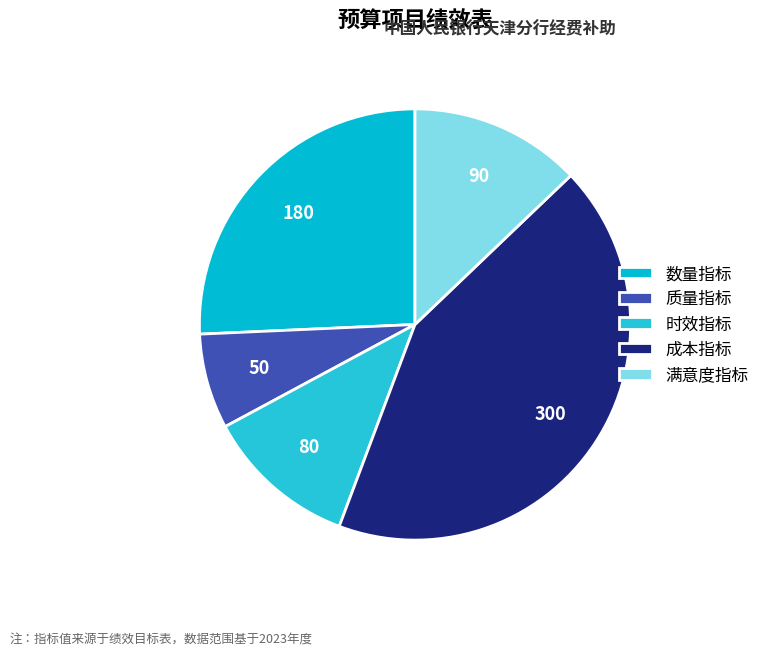

How many segments does this pie chart have?

5